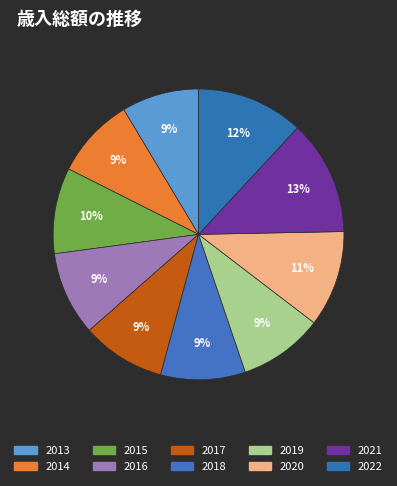

Count the number of slices in the pie.

10